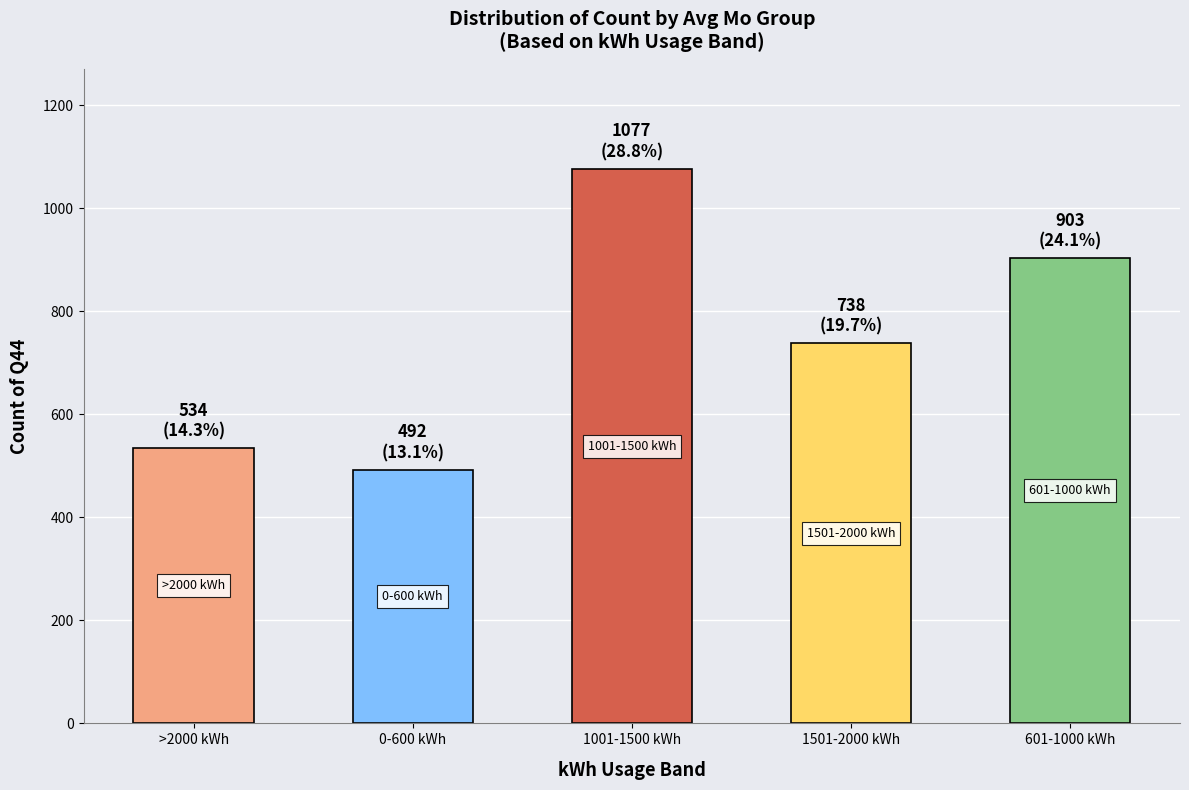

The chart shows a value of 377 at 1001-1500 kWh. True or false?

False